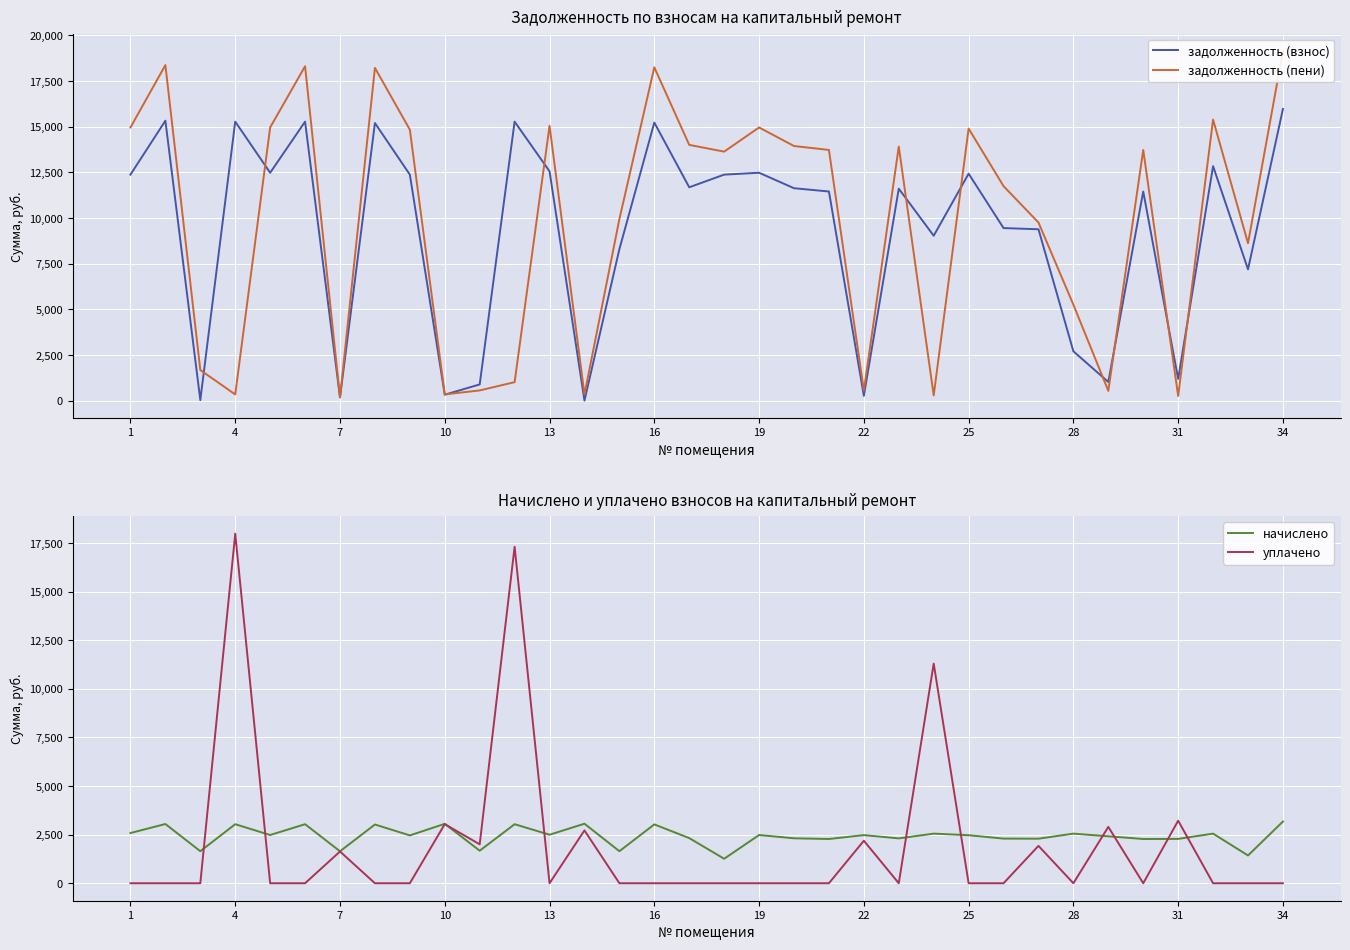

The value of начислено at 31 is 2281.1. True or false?

True